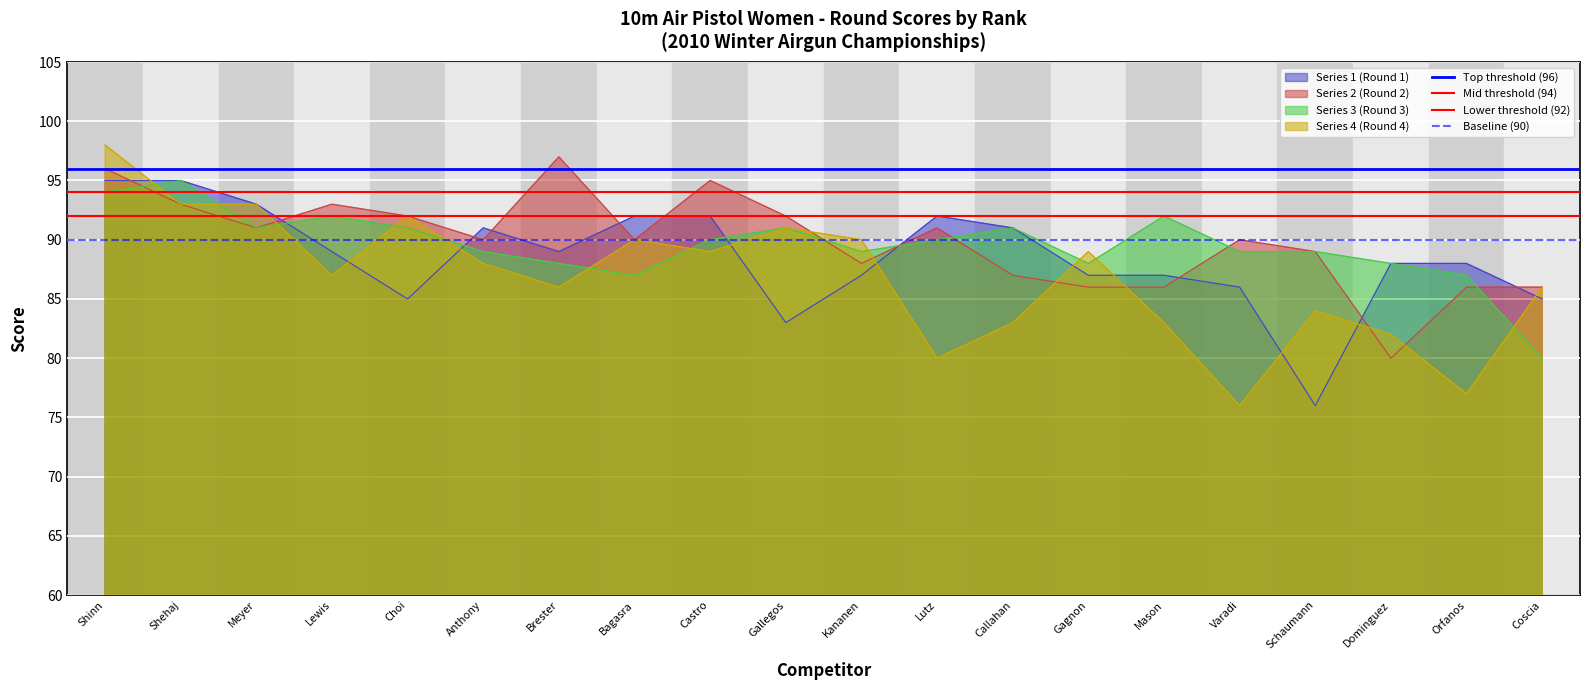

Is the value of Series 1 (Round 1) at Orfanos greater than the value of Series 4 (Round 4) at Lutz?

Yes